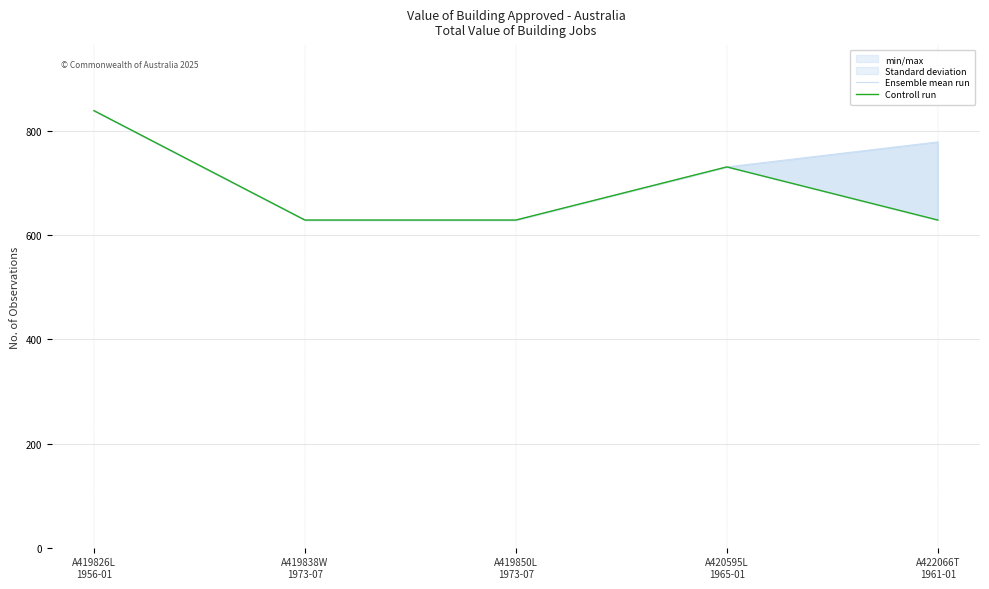

At which label does Ensemble mean run reach its minimum?

A419838W
1973-07